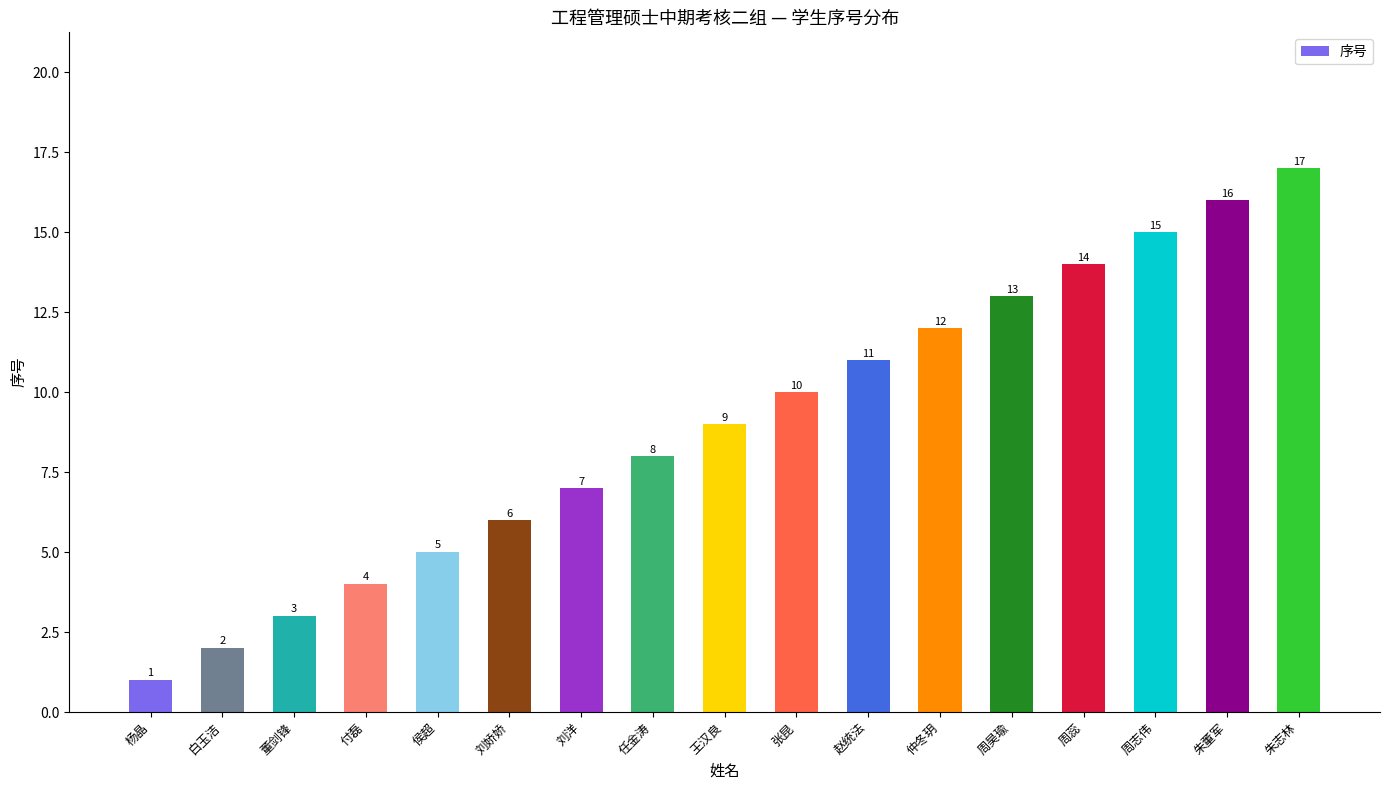

What is the label of the 16th bar from the right?

白玉洁